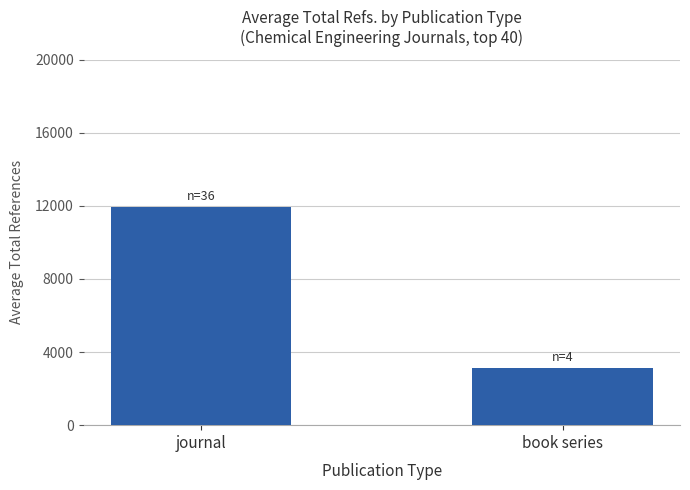

Is it true that the value at book series is 3148.5?

True